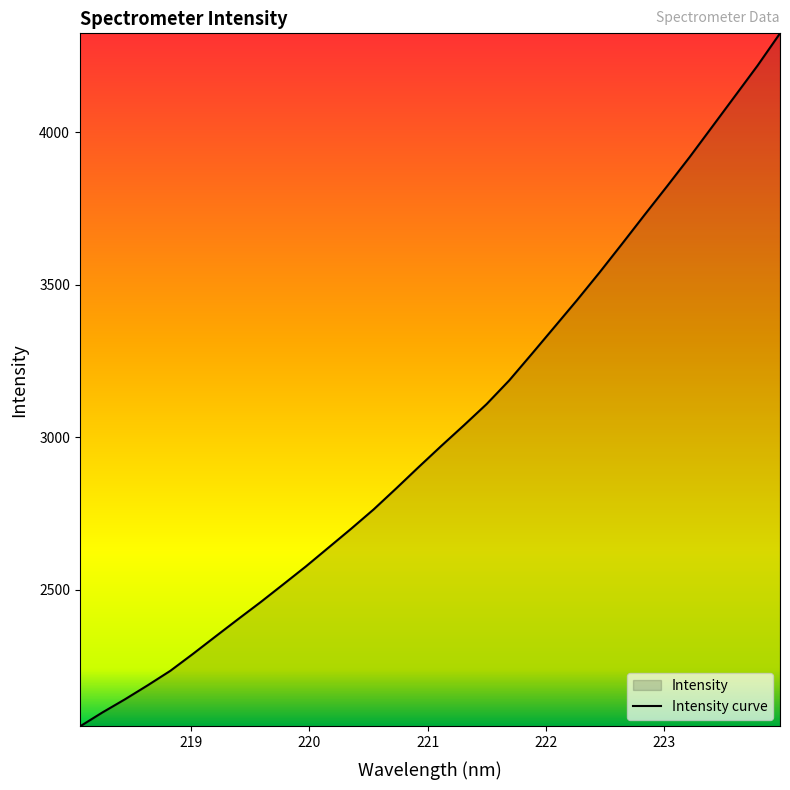

What is the maximum value shown in the chart?

4324.4